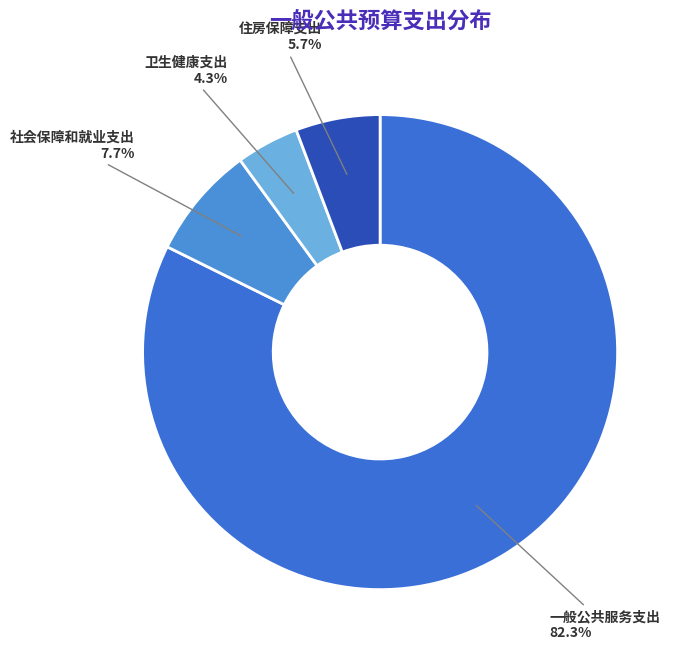

What is the majority slice?

一般公共服务支出